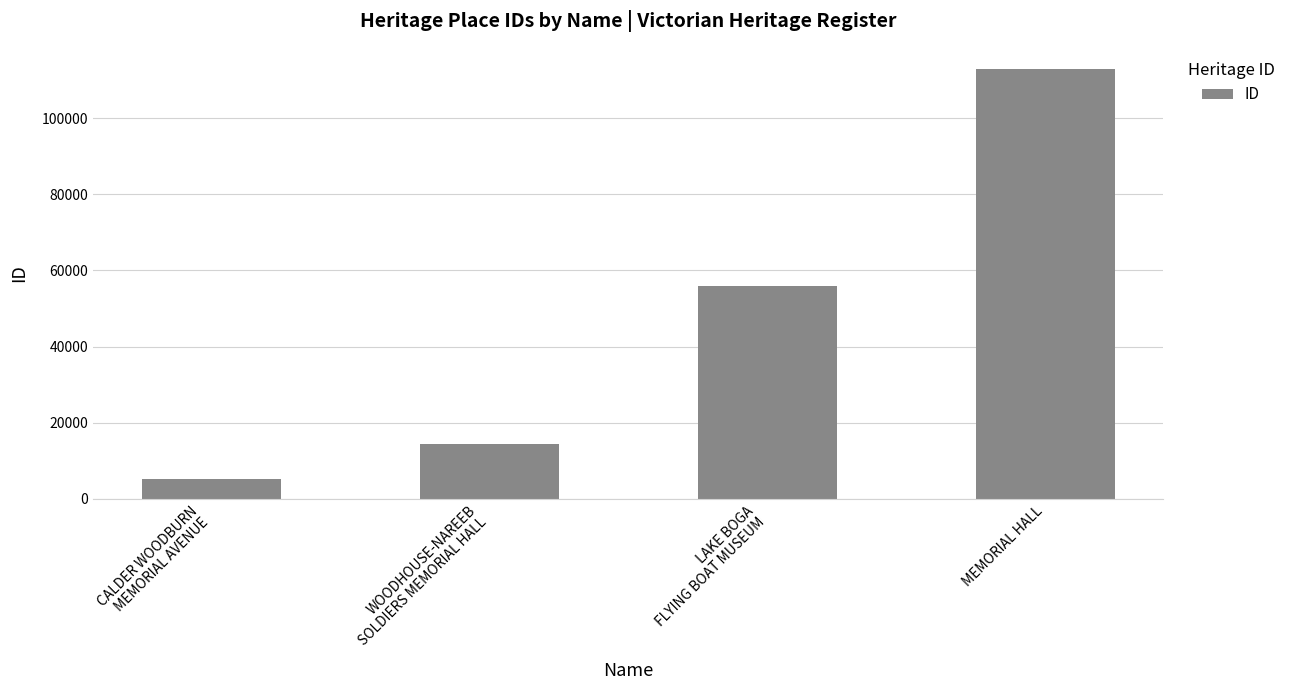

True or false: the data shows 89918 at LAKE BOGA
FLYING BOAT MUSEUM.

False